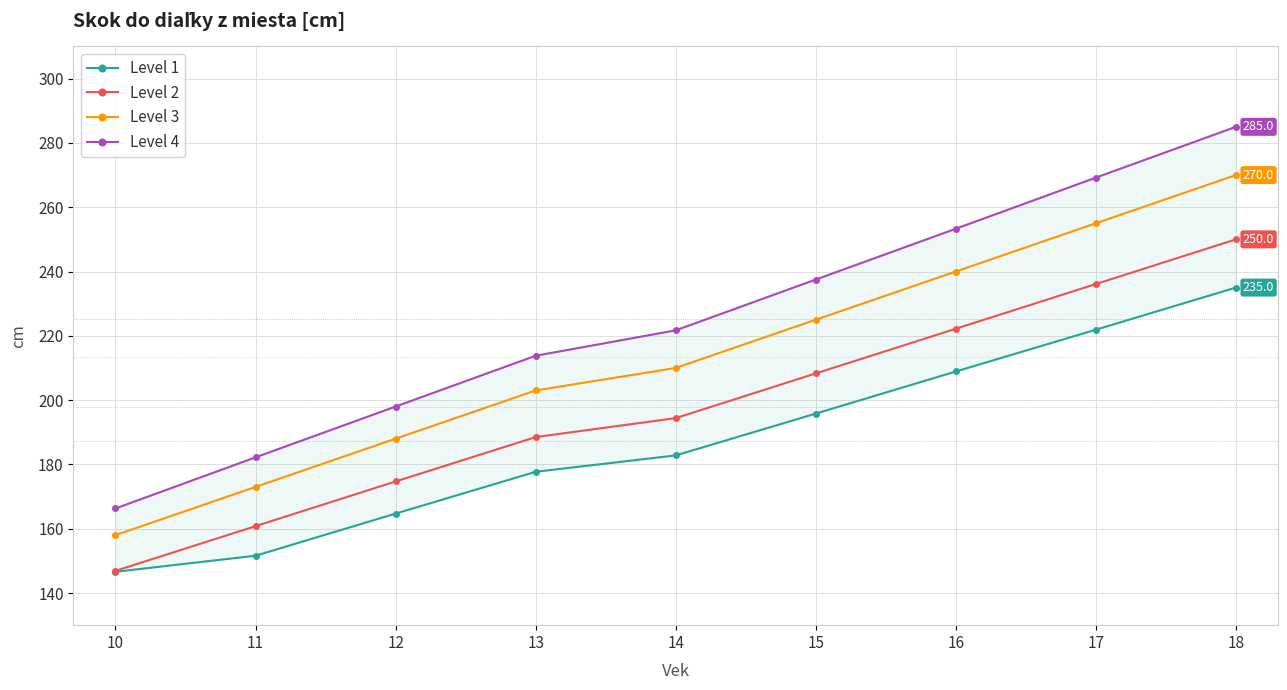

What is the difference between the maximum and minimum values in the Level 2 series?

103.1